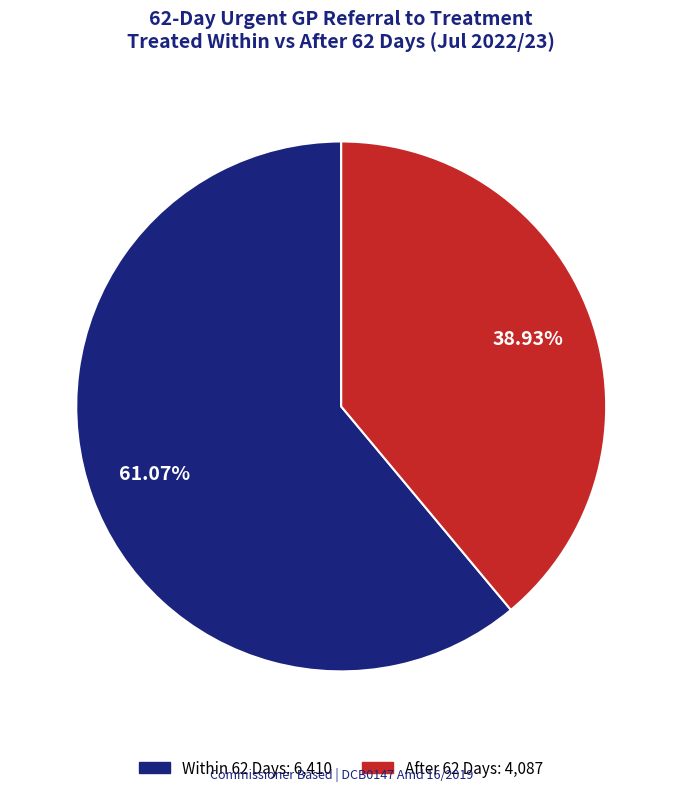

Does any single category account for the majority?

Yes